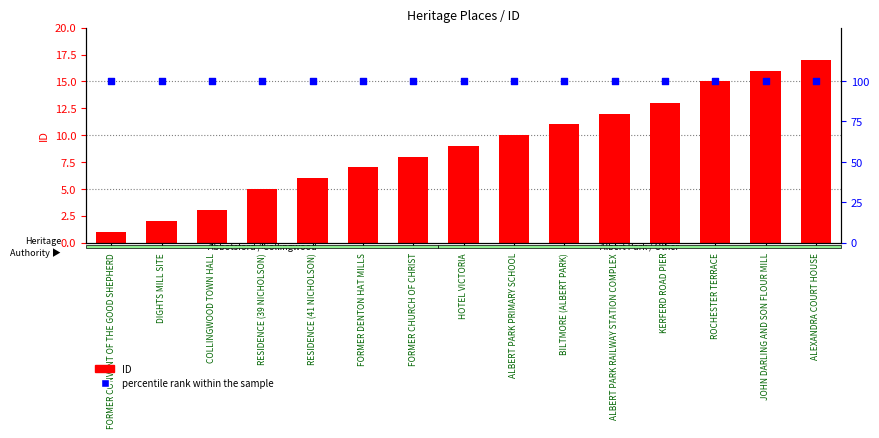

At which category is the sum across all series the highest?

ALEXANDRA COURT HOUSE